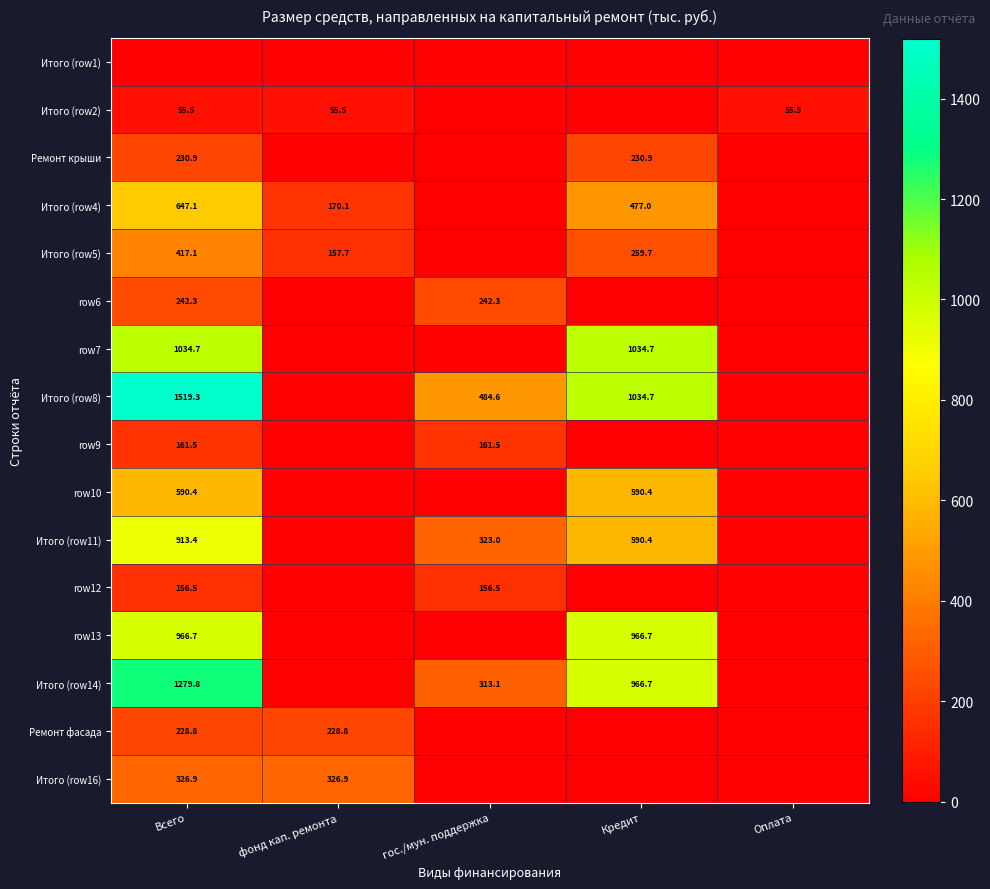

True or false: Итого (row4) has a value of 237.9 at фонд кап. ремонта.

False